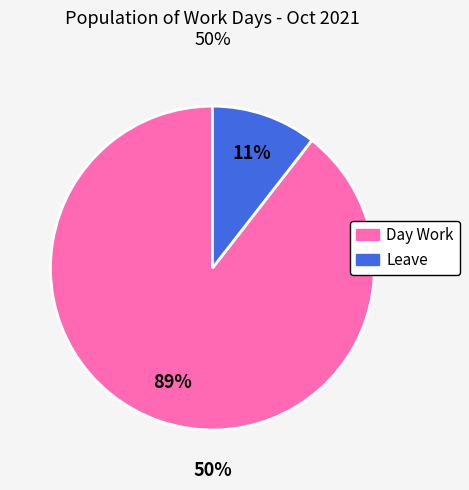

How much of the chart is everything except Day Work?

10.5%